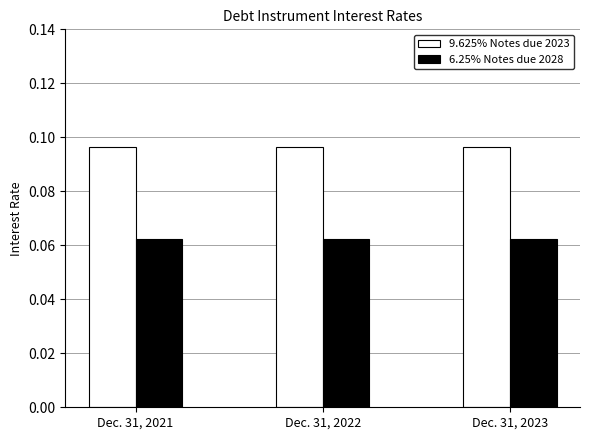

Which series has the largest total across all categories?

9.625% Notes due 2023